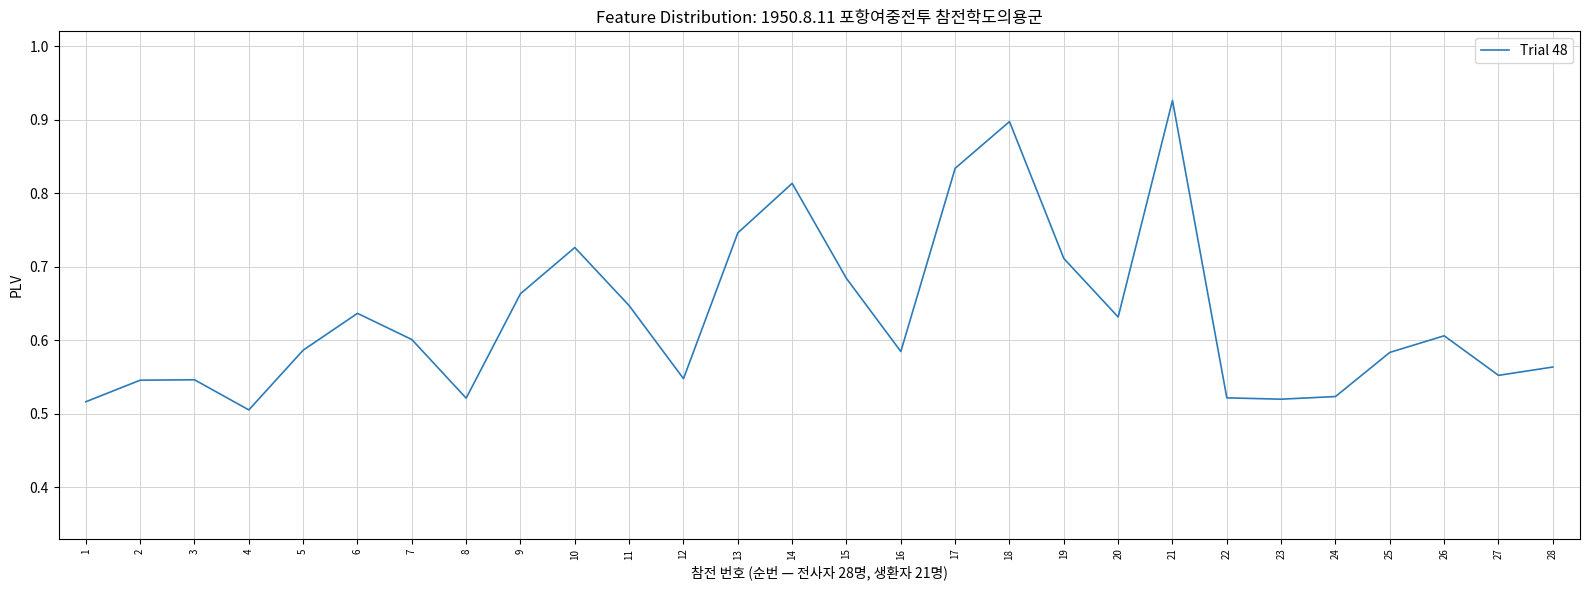

At which category does the data reach its first local valley?

4